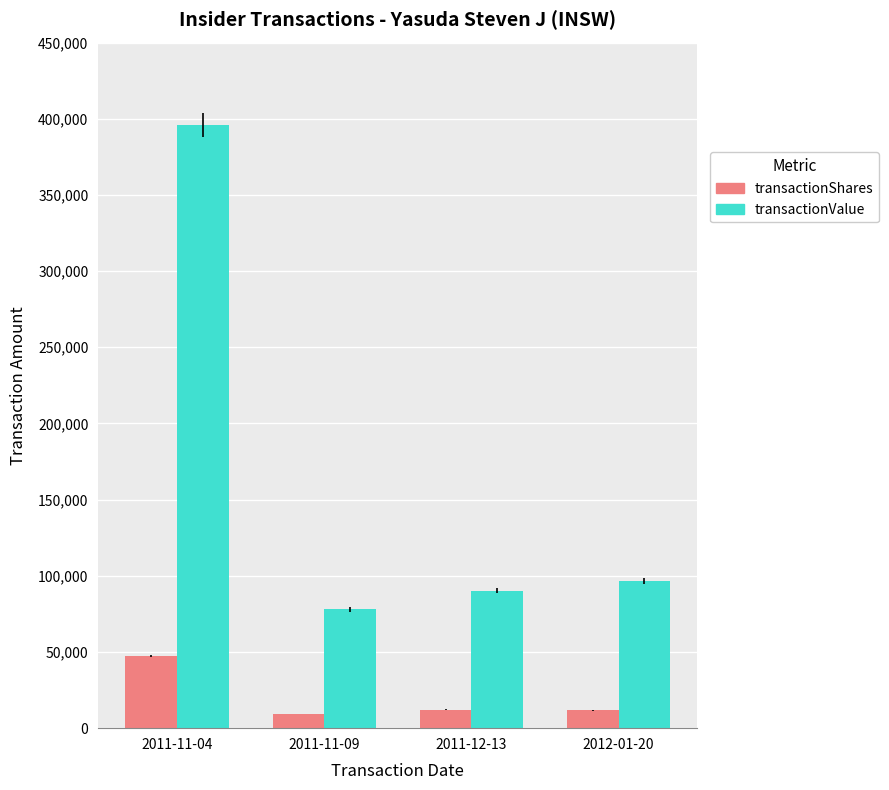

Count the number of data series in this chart.

2